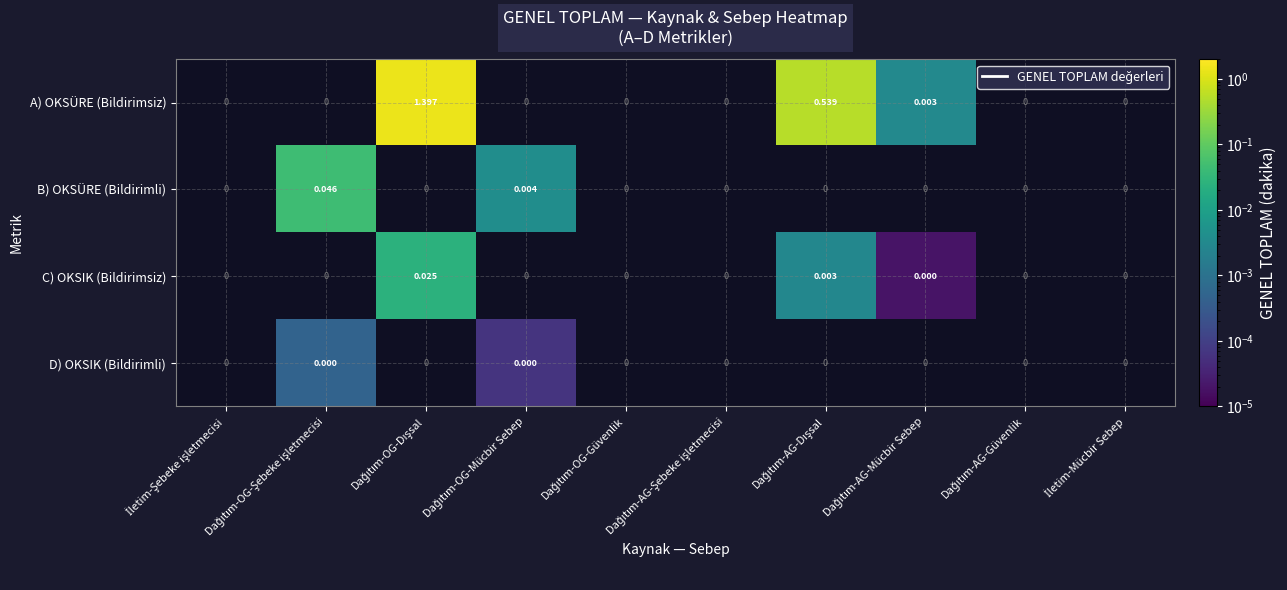

What is the spread (max minus min) of values at Dağıtım-AG-Dışsal?

0.5